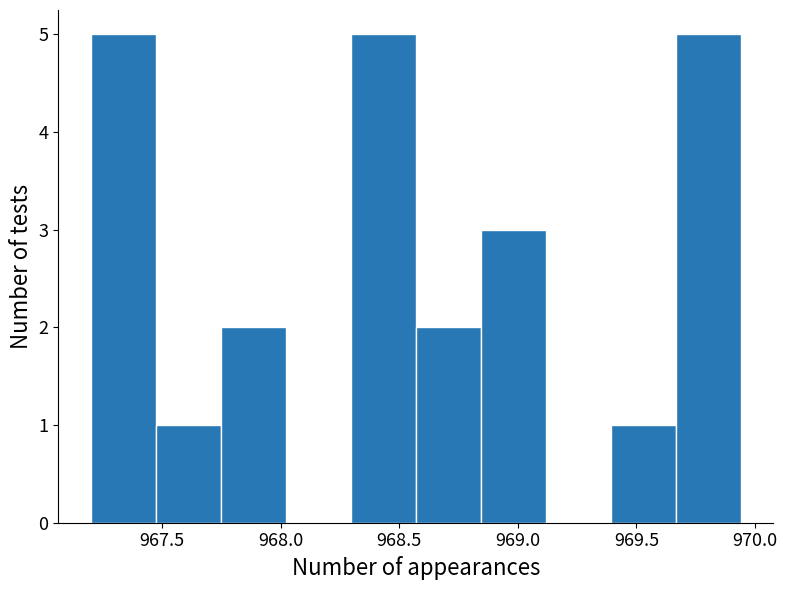

Reading left to right, transcribe this chart: for each bar, give the range it covers on the x-axis and its height. Neither the bar edges nor the heights are printed on the chart, so give them approximately, as read against the axes.

967.20 to 967.45: 5
967.45 to 967.75: 1
967.75 to 968.00: 2
968.00 to 968.30: 0
968.30 to 968.55: 5
968.55 to 968.85: 2
968.85 to 969.10: 3
969.10 to 969.40: 0
969.40 to 969.65: 1
969.65 to 969.95: 5